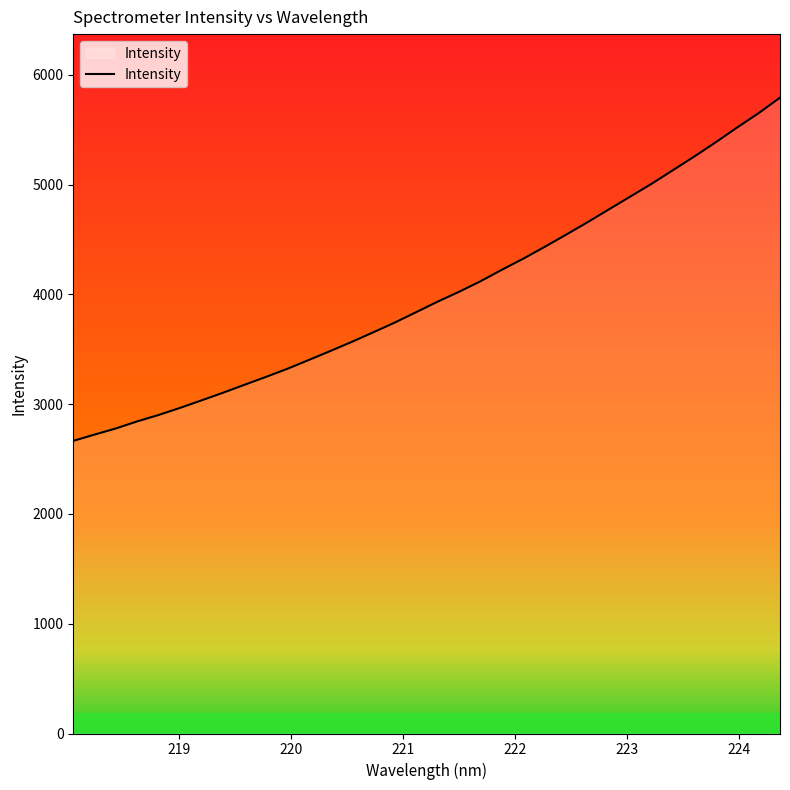

What is the minimum value shown in the chart?

2665.9